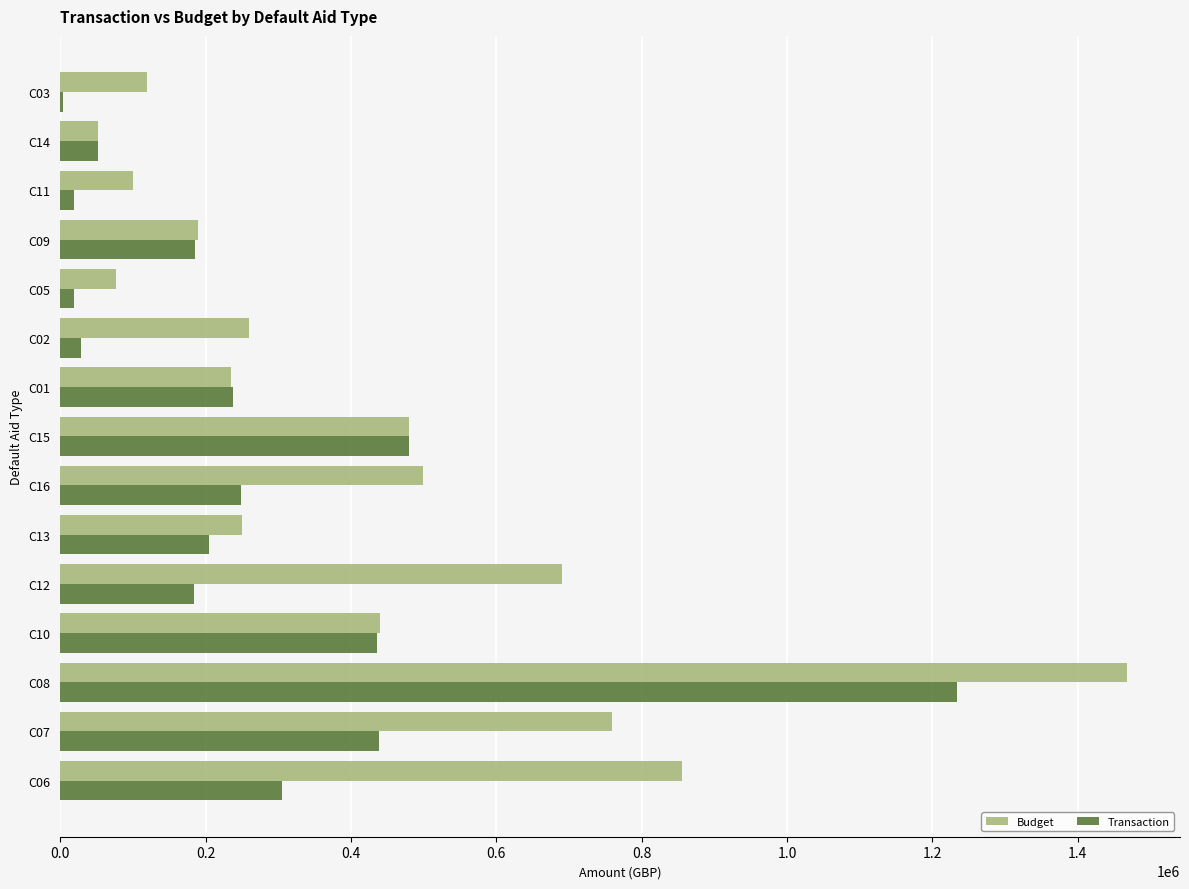

Which series has the largest total across all categories?

Budget